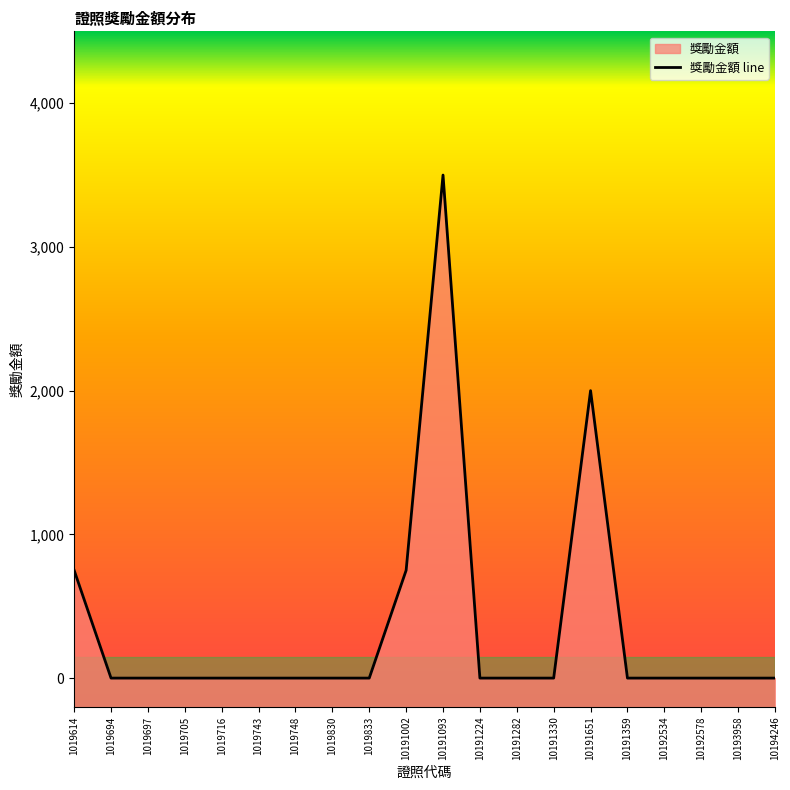

What is the average value?

350